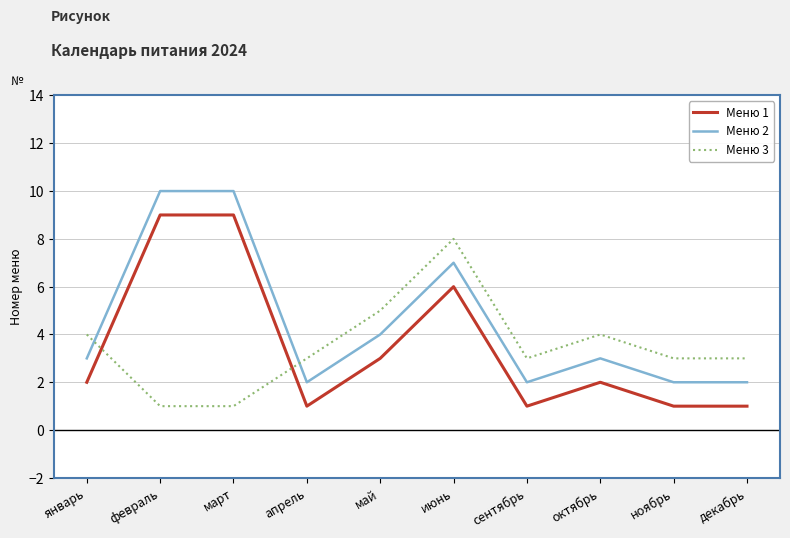

Reading left to right, what are all the values shown in this chart?

Меню 1: 2	9	9	1	3	6	1	2	1	1
Меню 2: 3	10	10	2	4	7	2	3	2	2
Меню 3: 4	1	1	3	5	8	3	4	3	3